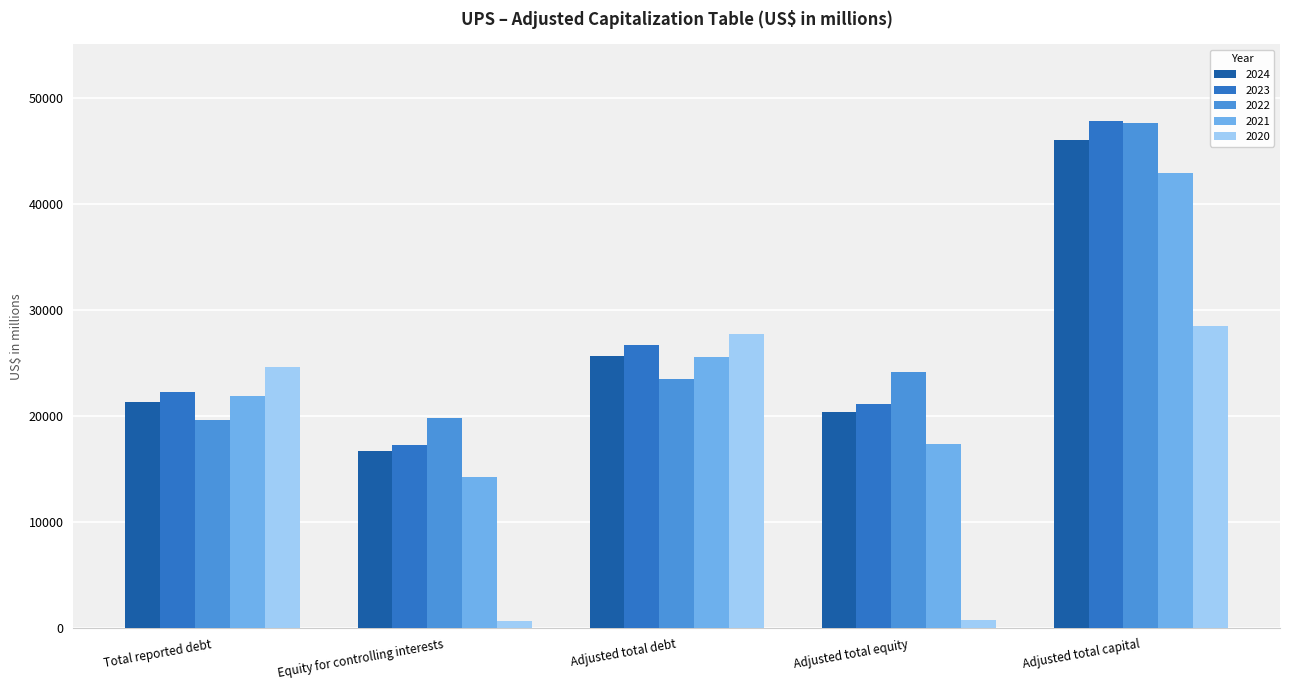

At which category is the sum across all series the highest?

Adjusted total capital